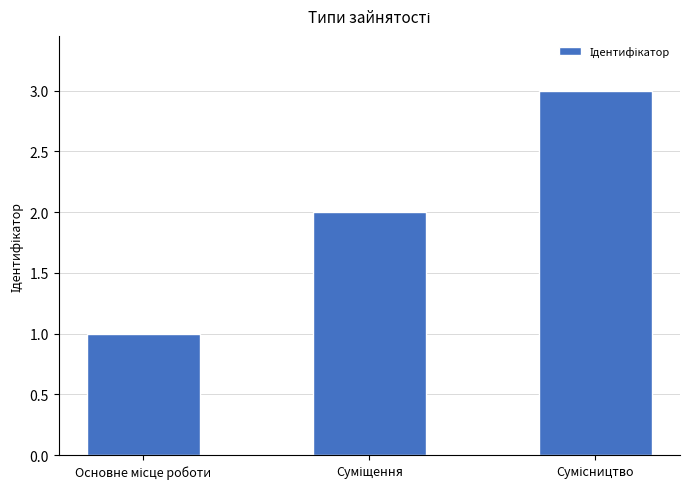

What is the greatest value displayed?

3